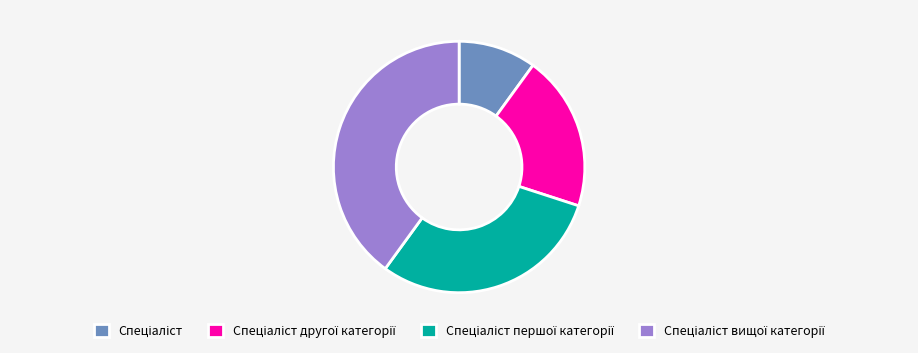

Count the number of slices in the pie.

4